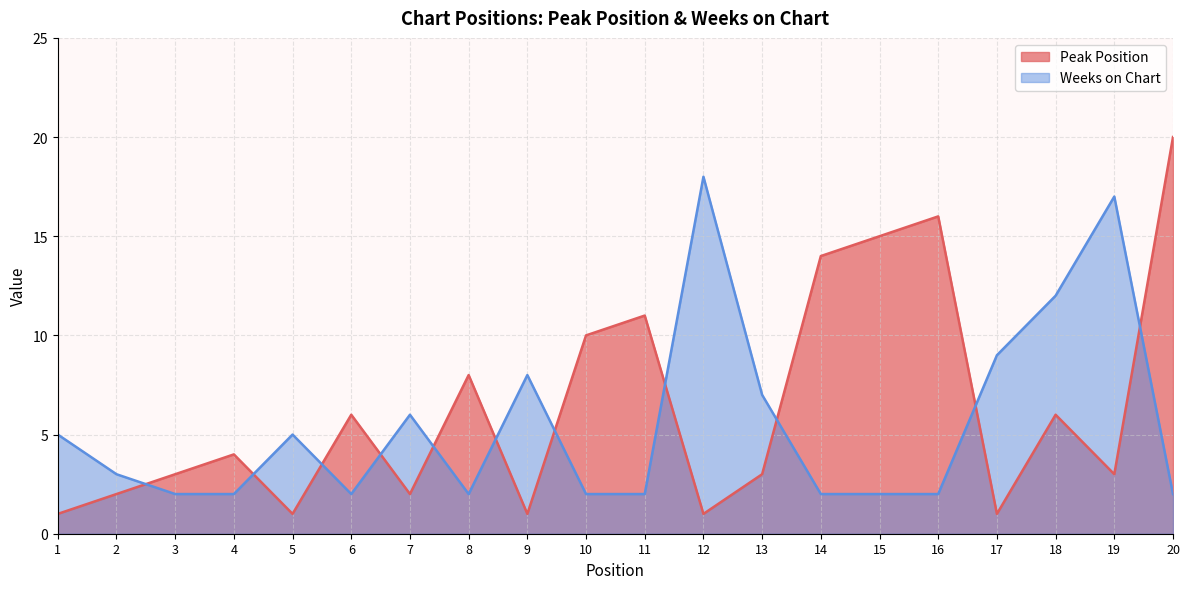

Count the number of categories in the chart.

20